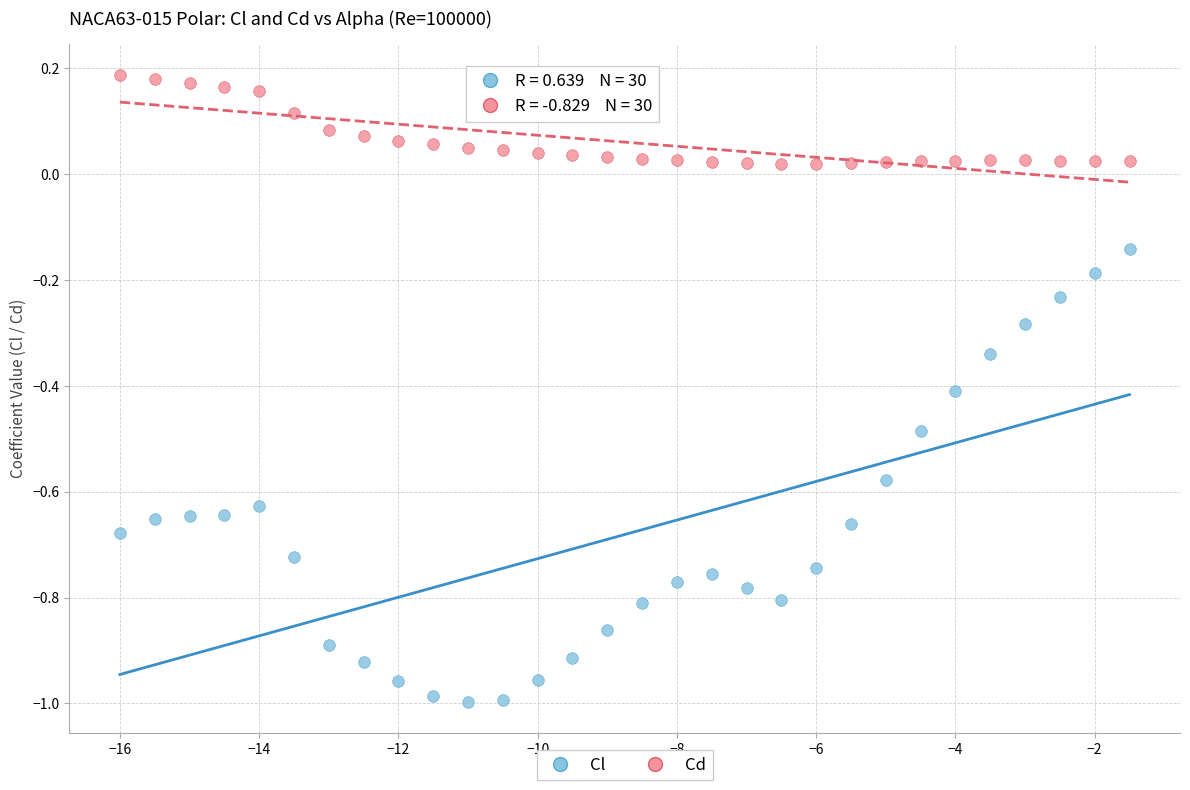

Across all data points, what is the range of Y values (max minus min)?

1.2